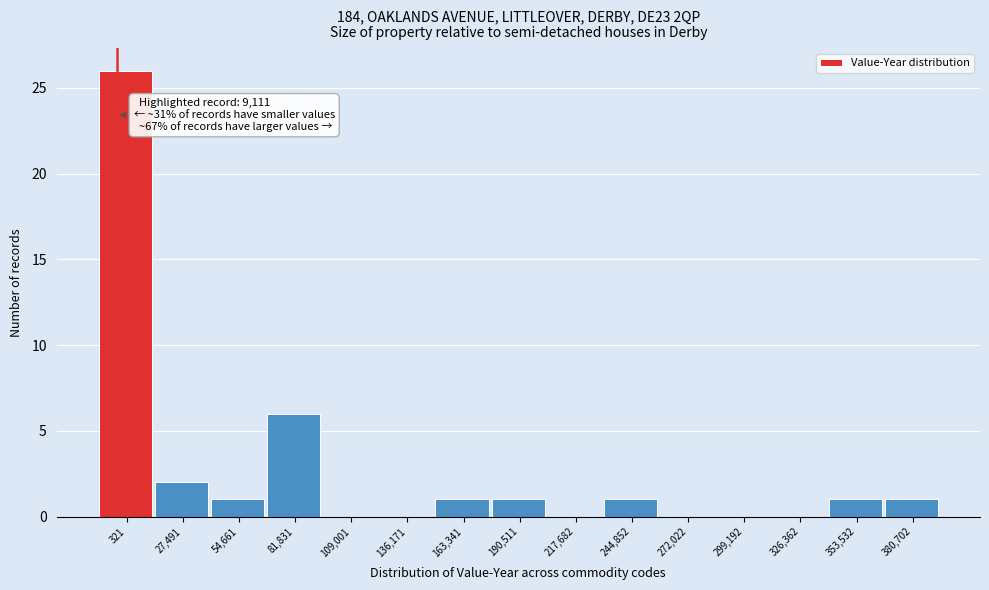

Reading right to left, list all the values displayed in this chart.

380,702=1	353,532=1	326,362=0	299,192=0	272,022=0	244,852=1	217,682=0	190,511=1	163,341=1	136,171=0	109,001=0	81,831=6	54,661=1	27,491=2	321=26